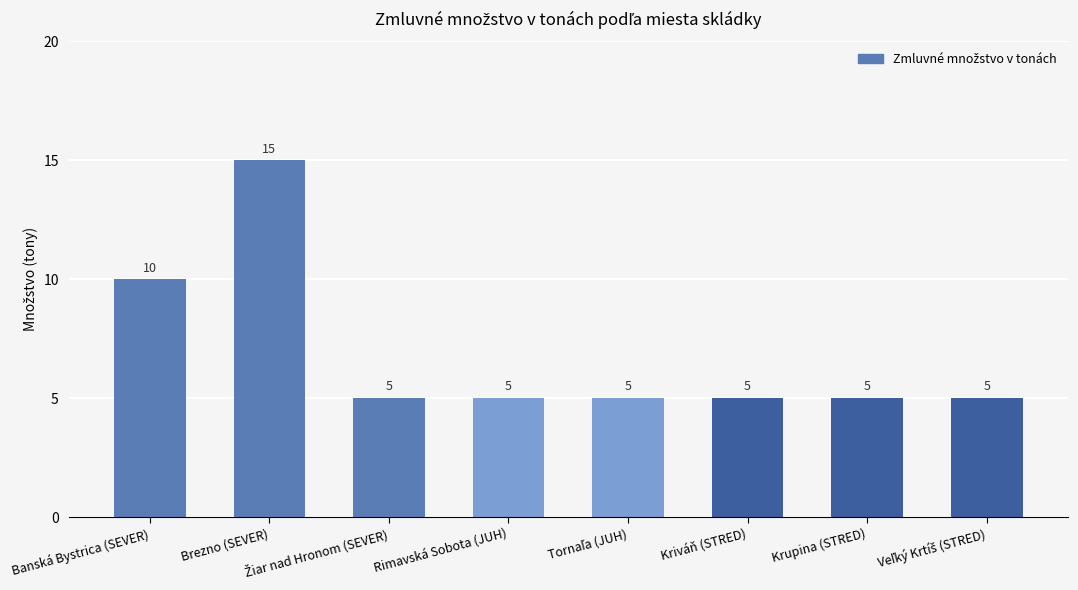

Reading left to right, what are all the values shown in this chart?

10	15	5	5	5	5	5	5